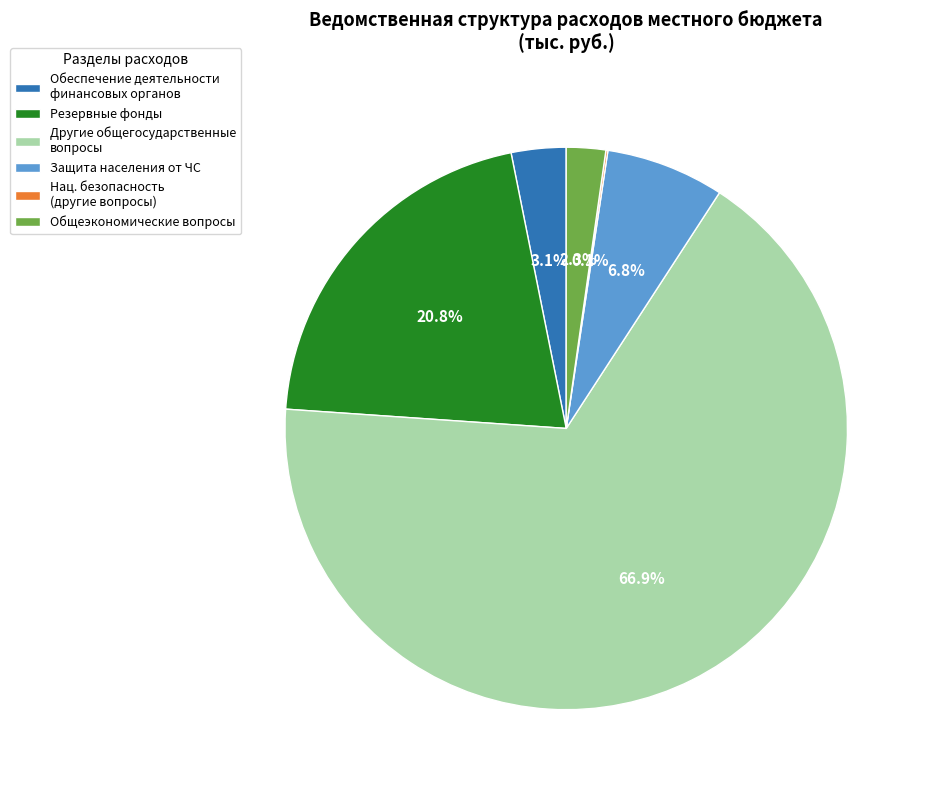

Between Защита населения от ЧС and Другие общегосударственные вопросы, which is larger?

Другие общегосударственные вопросы